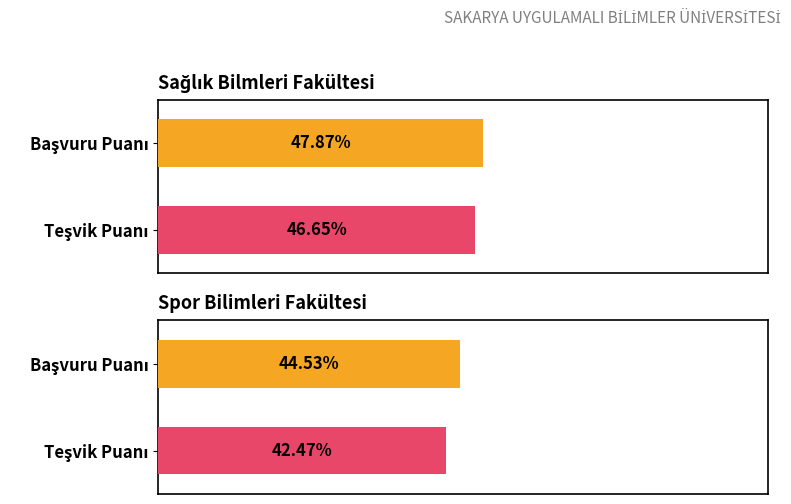

The Teşvik Puanı series shows 84.7 at Spor Bilimleri Fakültesi. True or false?

False